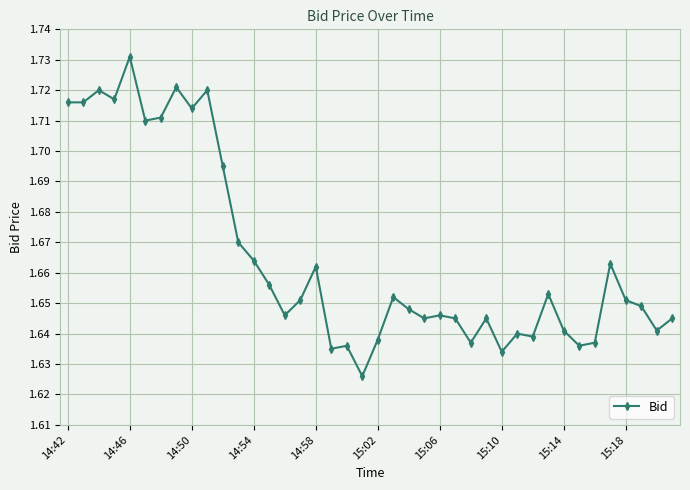

What is the sum of all values?

66.6